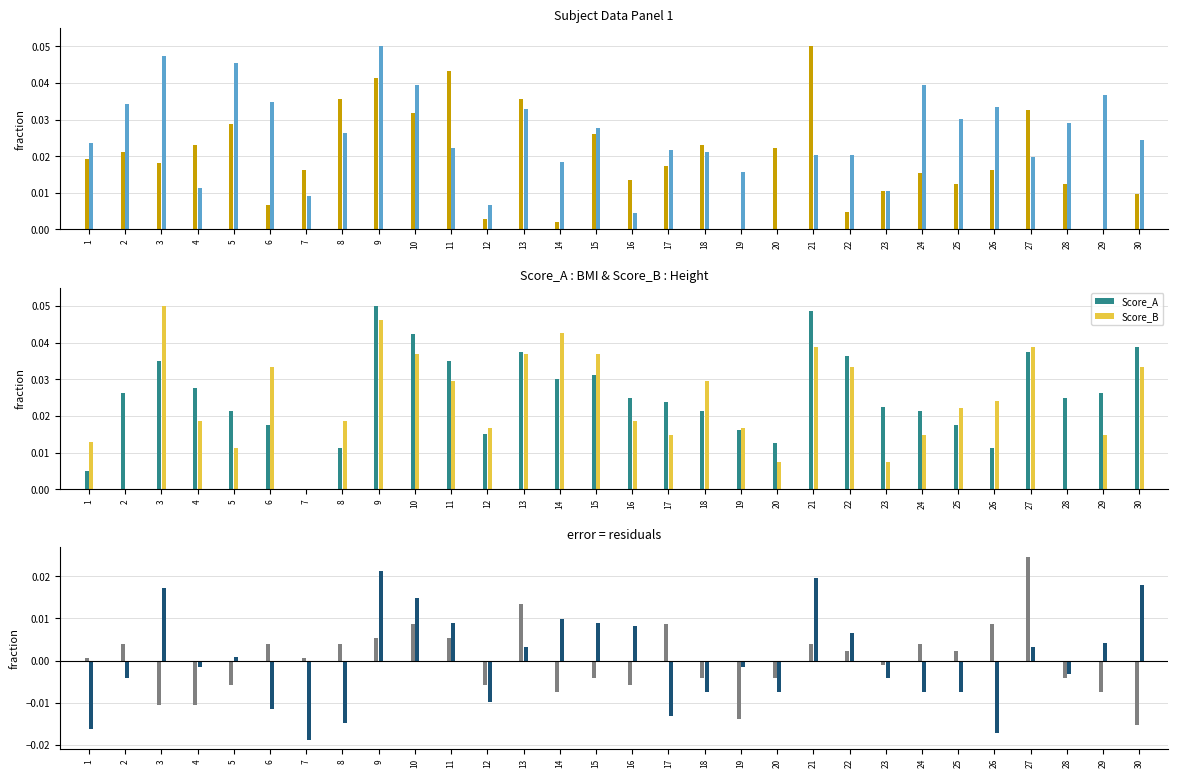

Reading left to right, transcribe all the data shown in this chart.

BMI: 1=0.0	2=0.0	3=0.0	4=0.0	5=0.0	6=0.0	7=0.0	8=0.0	9=0.0	10=0.0	11=0.0	12=0.0	13=0.0	14=0.0	15=0.0	16=0.0	17=0.0	18=0.0	19=0.0	20=0.0	21=0.1	22=0.0	23=0.0	24=0.0	25=0.0	26=0.0	27=0.0	28=0.0	29=0.0	30=0.0
Height: 1=0.0	2=0.0	3=0.0	4=0.0	5=0.0	6=0.0	7=0.0	8=0.0	9=0.1	10=0.0	11=0.0	12=0.0	13=0.0	14=0.0	15=0.0	16=0.0	17=0.0	18=0.0	19=0.0	20=0.0	21=0.0	22=0.0	23=0.0	24=0.0	25=0.0	26=0.0	27=0.0	28=0.0	29=0.0	30=0.0
Score_A: 1=0.0	2=0.0	3=0.0	4=0.0	5=0.0	6=0.0	7=0.0	8=0.0	9=0.1	10=0.0	11=0.0	12=0.0	13=0.0	14=0.0	15=0.0	16=0.0	17=0.0	18=0.0	19=0.0	20=0.0	21=0.0	22=0.0	23=0.0	24=0.0	25=0.0	26=0.0	27=0.0	28=0.0	29=0.0	30=0.0
Score_B: 1=0.0	2=0.0	3=0.1	4=0.0	5=0.0	6=0.0	7=0.0	8=0.0	9=0.0	10=0.0	11=0.0	12=0.0	13=0.0	14=0.0	15=0.0	16=0.0	17=0.0	18=0.0	19=0.0	20=0.0	21=0.0	22=0.0	23=0.0	24=0.0	25=0.0	26=0.0	27=0.0	28=0.0	29=0.0	30=0.0
Score_C: 1=0.0	2=0.0	3=-0.0	4=-0.0	5=-0.0	6=0.0	7=0.0	8=0.0	9=0.0	10=0.0	11=0.0	12=-0.0	13=0.0	14=-0.0	15=-0.0	16=-0.0	17=0.0	18=-0.0	19=-0.0	20=-0.0	21=0.0	22=0.0	23=-0.0	24=0.0	25=0.0	26=0.0	27=0.0	28=-0.0	29=-0.0	30=-0.0
Score_D: 1=-0.0	2=-0.0	3=0.0	4=-0.0	5=0.0	6=-0.0	7=-0.0	8=-0.0	9=0.0	10=0.0	11=0.0	12=-0.0	13=0.0	14=0.0	15=0.0	16=0.0	17=-0.0	18=-0.0	19=-0.0	20=-0.0	21=0.0	22=0.0	23=-0.0	24=-0.0	25=-0.0	26=-0.0	27=0.0	28=-0.0	29=0.0	30=0.0